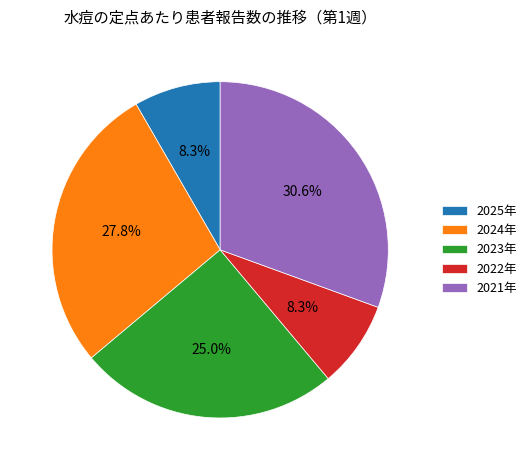

To the nearest percent, what percentage of the pie is 2022年?

8%